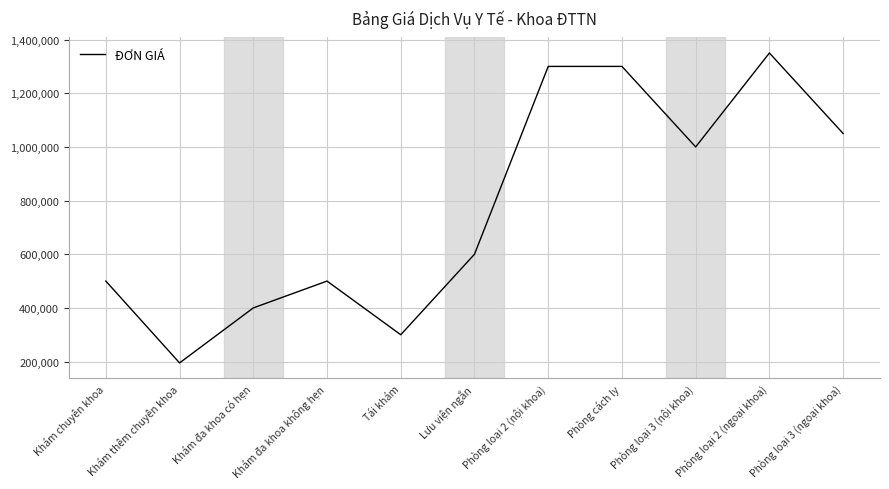

Reading right to left, extract all data points from this chart.

1050000	1350000	1000000	1300000	1300000	600000	300000	500000	400000	195000	500000